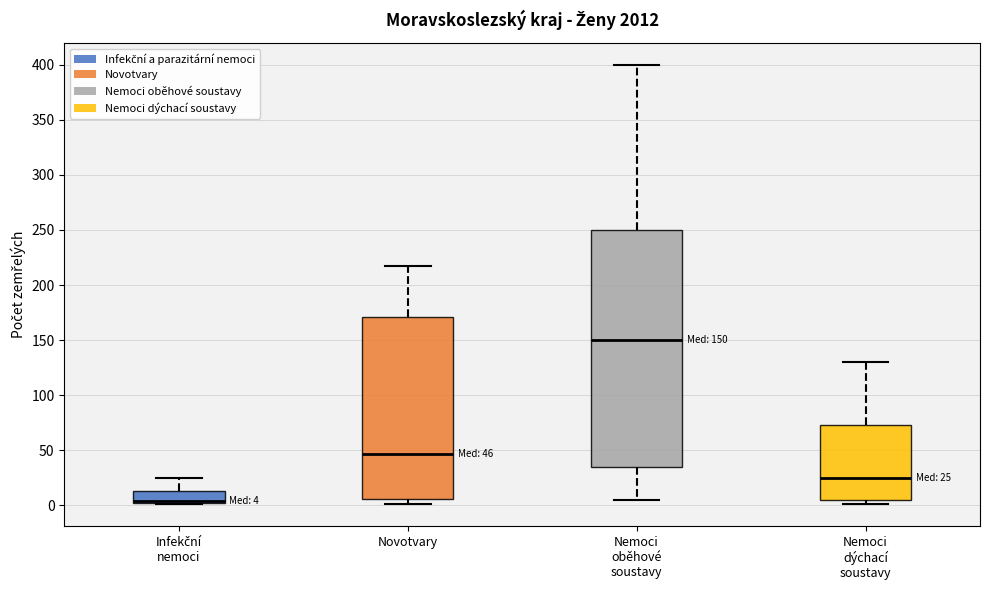

Which box's median line is the lowest?

Infekční nemoci